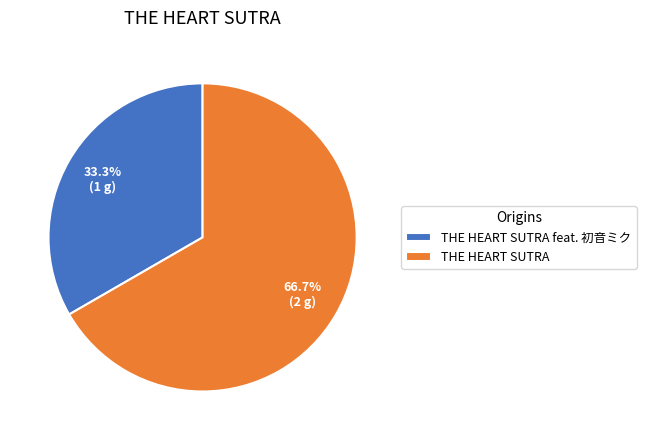

Is the sum of THE HEART SUTRA and THE HEART SUTRA feat. 初音ミク greater than half?

Yes